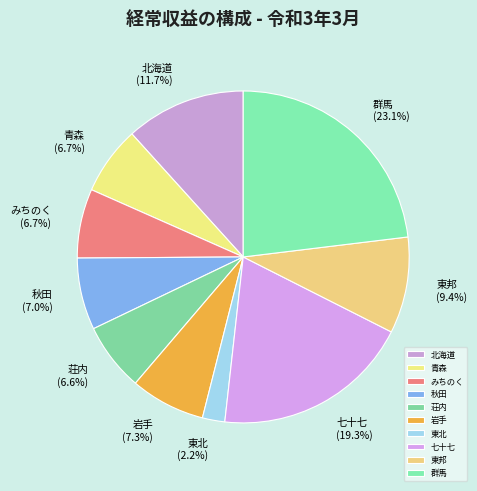

What is the ratio of the value at 北海道 to the value at 東邦?

1.2